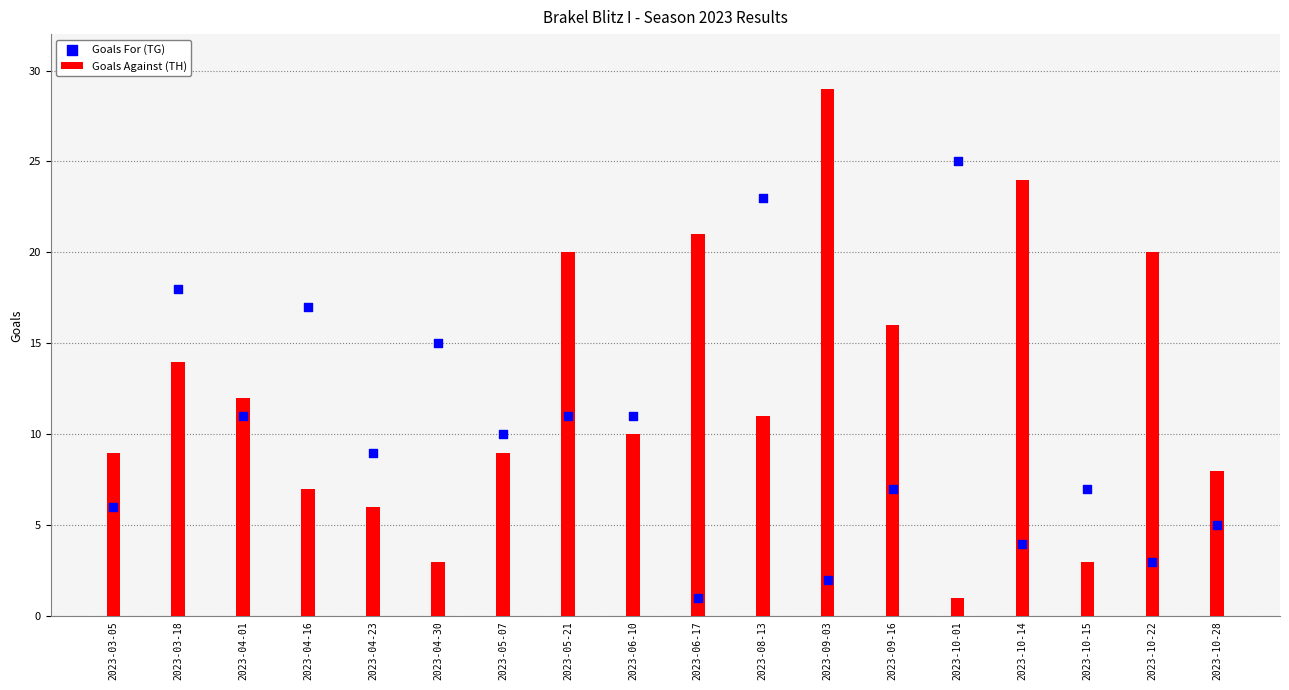

What are all the series names shown in the legend?

Goals Against (TH), Goals For (TG)